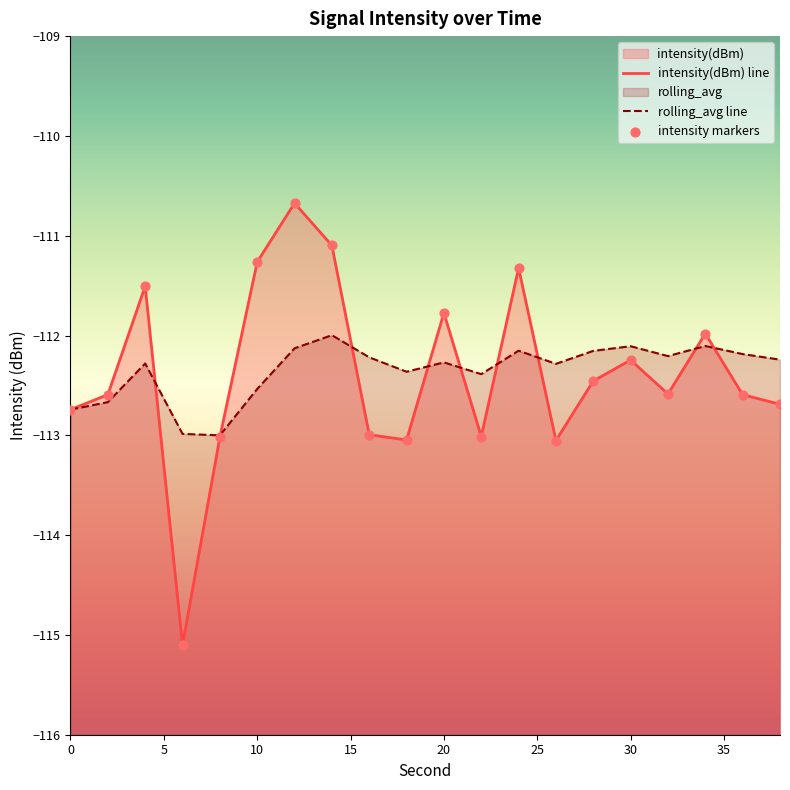

Which series has the largest total across all categories?

rolling_avg